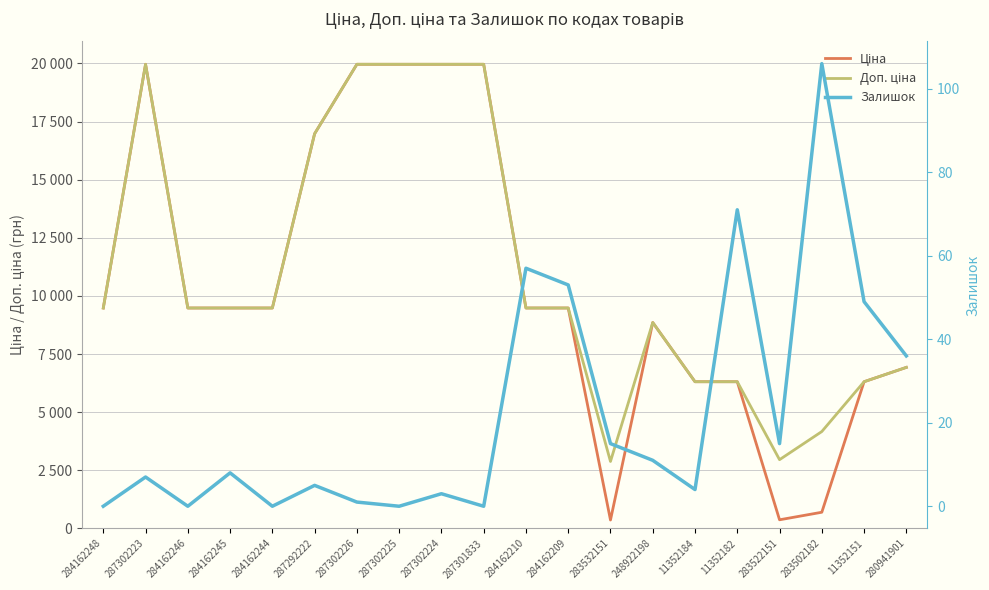

What is the difference between the highest and lowest values at 284162210?

9423.1